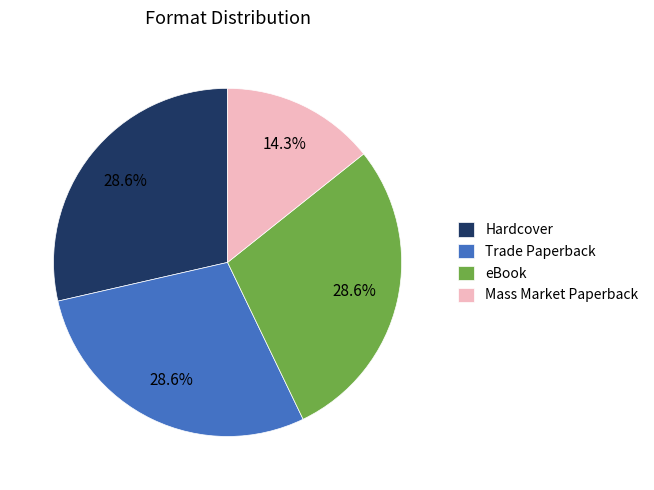

Which category has the smallest portion of the pie?

Mass Market Paperback